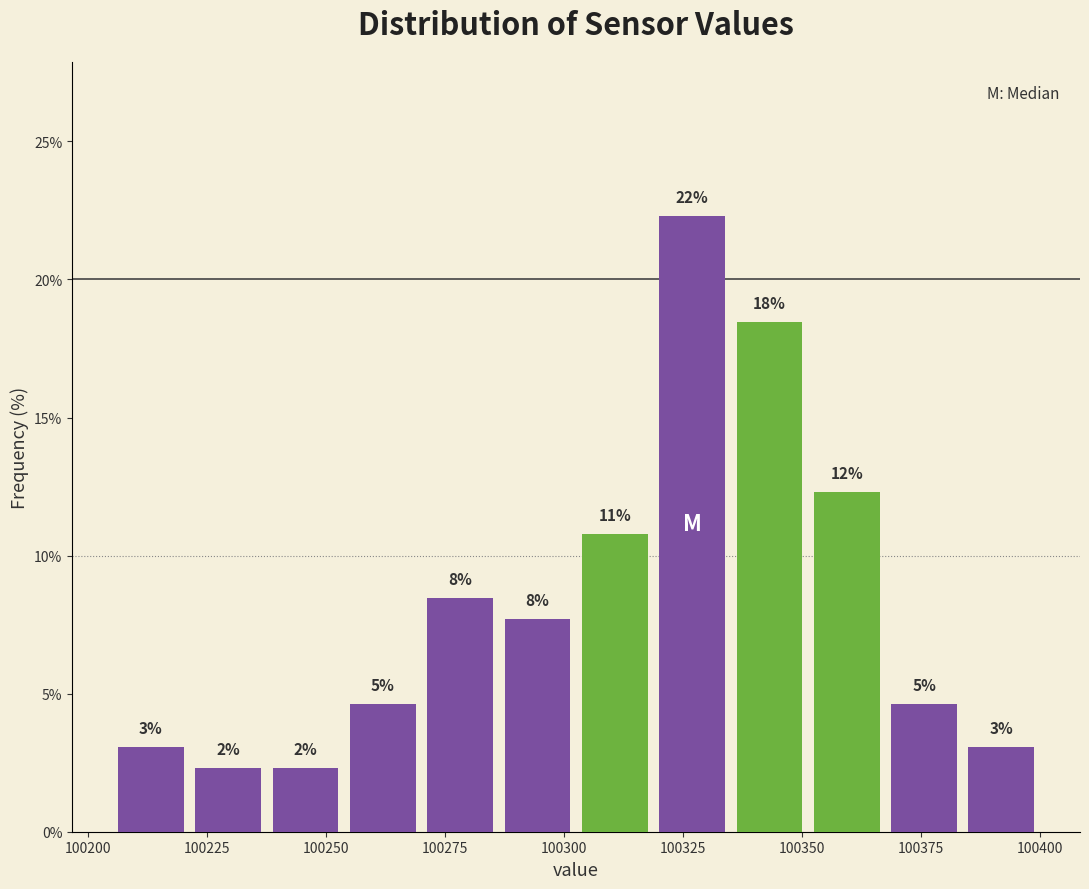

Around what value on the x-axis is the tallest bar? Give the approximate position of its centre, as read against the axis.

100325